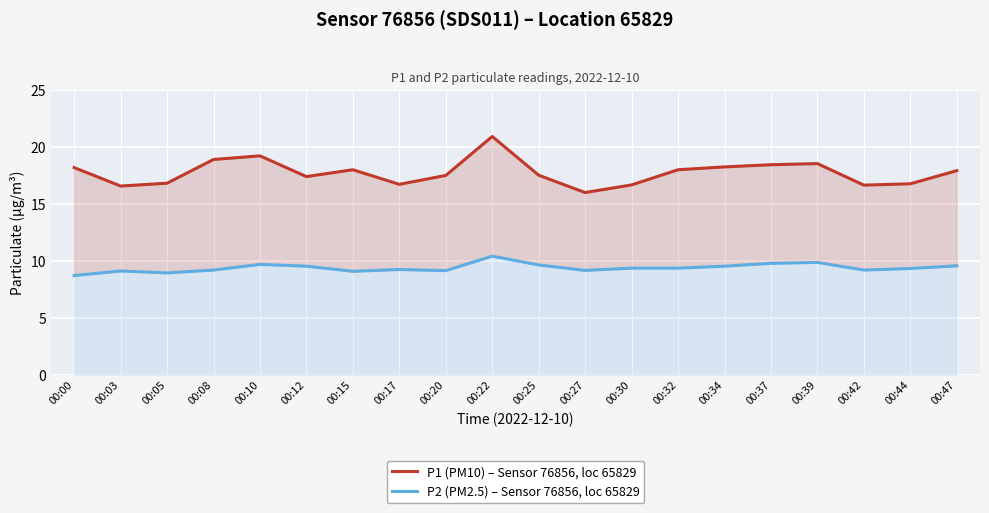

List the series in order of their peak value, highest first.

P1 (PM10) – Sensor 76856, loc 65829, P2 (PM2.5) – Sensor 76856, loc 65829